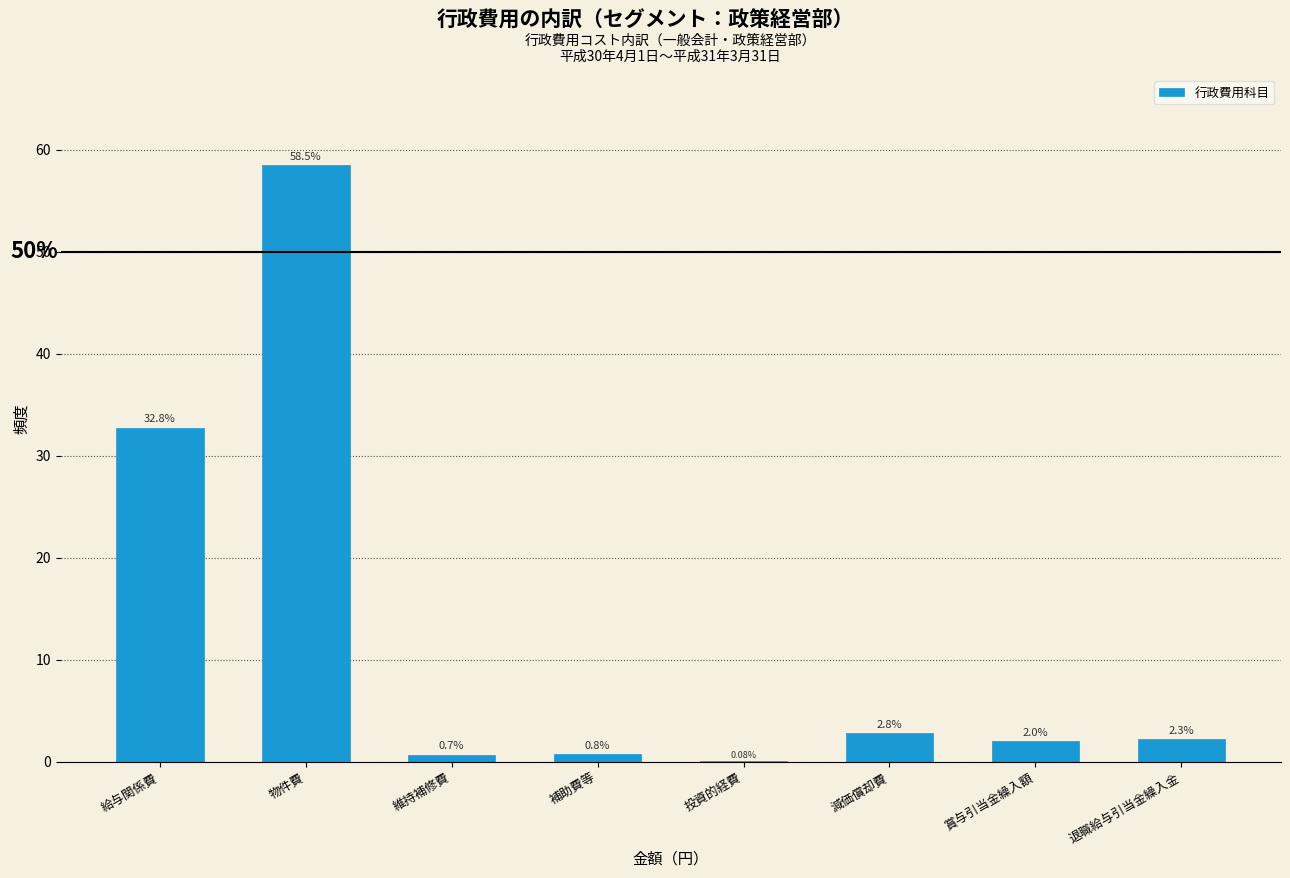

What is the change in value from 補助費等 to 減価償却費?

+2.0